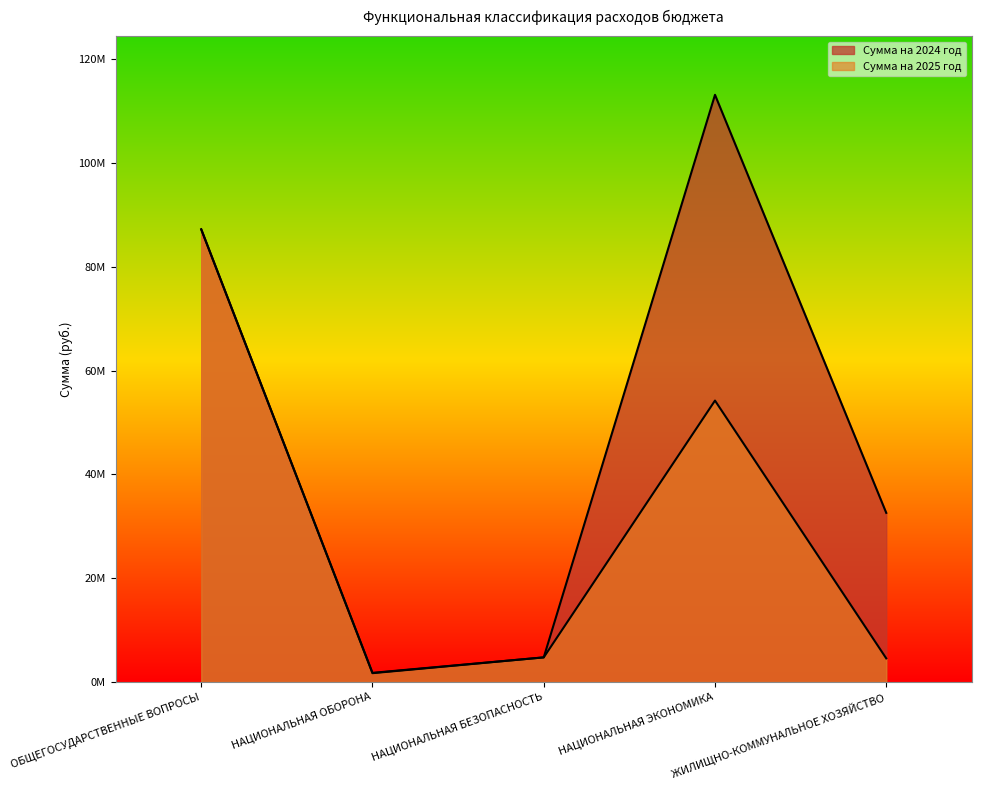

Between ОБЩЕГОСУДАРСТВЕННЫЕ ВОПРОСЫ and ЖИЛИЩНО-КОММУНАЛЬНОЕ ХОЗЯЙСТВО, which series saw the biggest shift?

Сумма на 2025 год